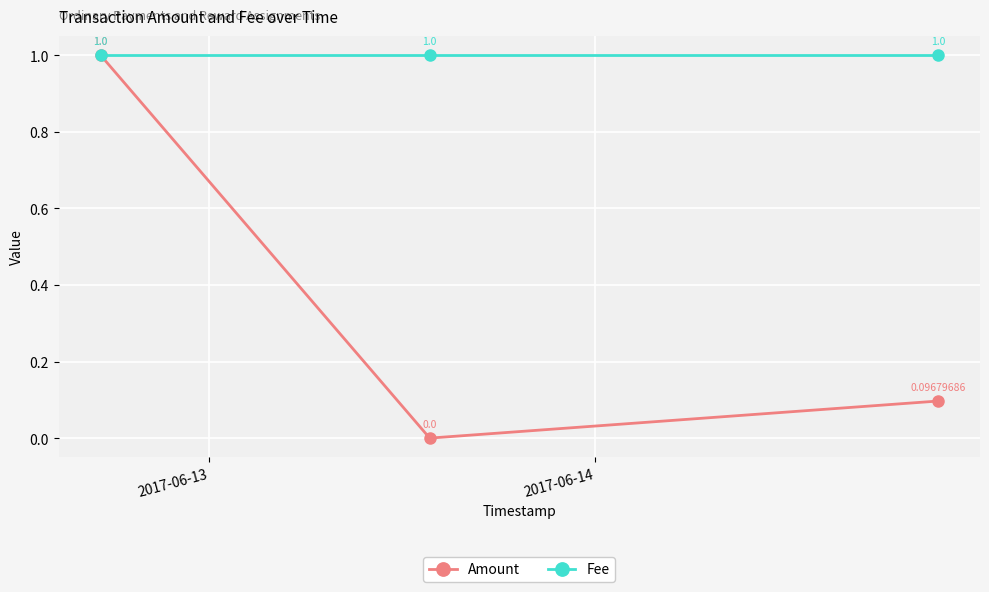

Rank the series by their average value, from lowest to highest.

Amount, Fee